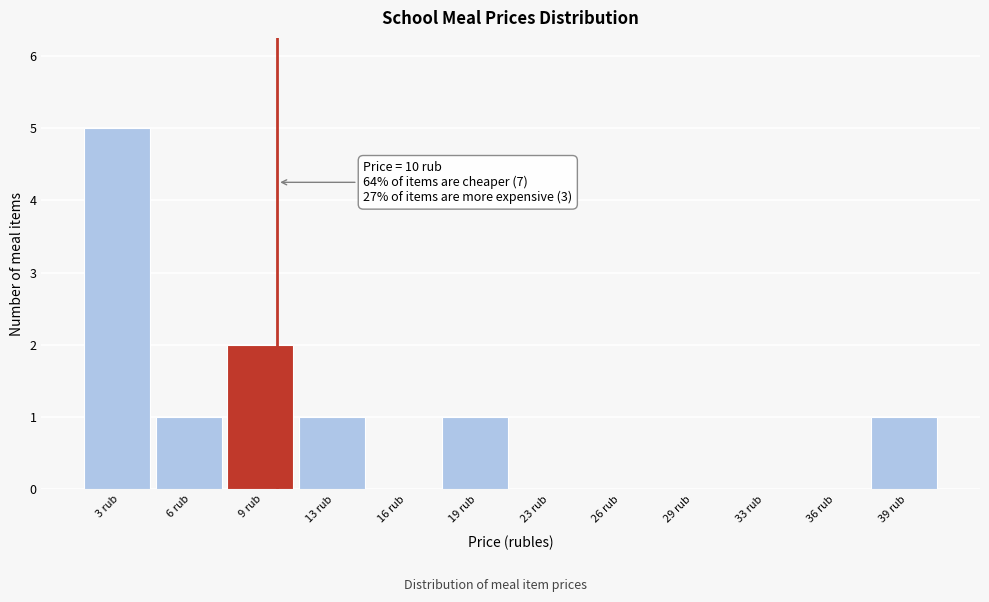

Which range on the x-axis has the tallest bar?

1.0 to 4.5